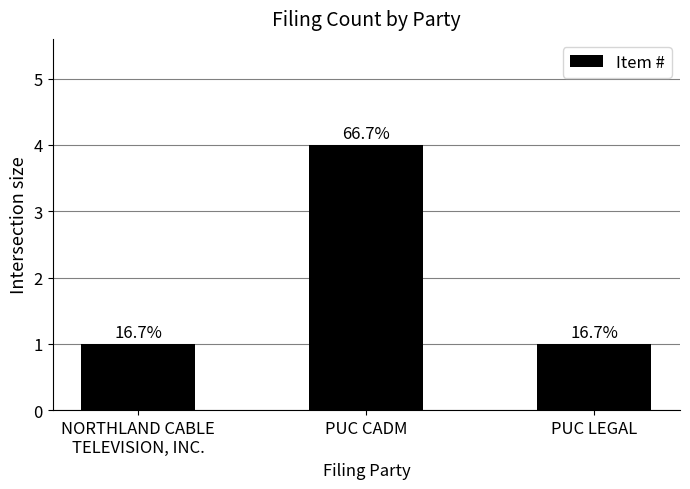

How many bars are there in total?

3